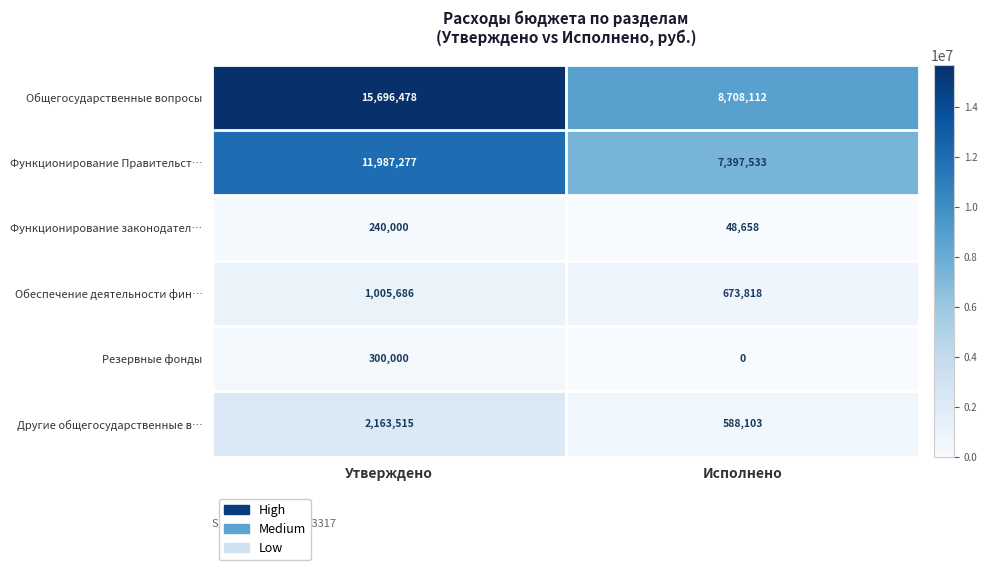

What is the sum of all Резервные фонды values?

300000